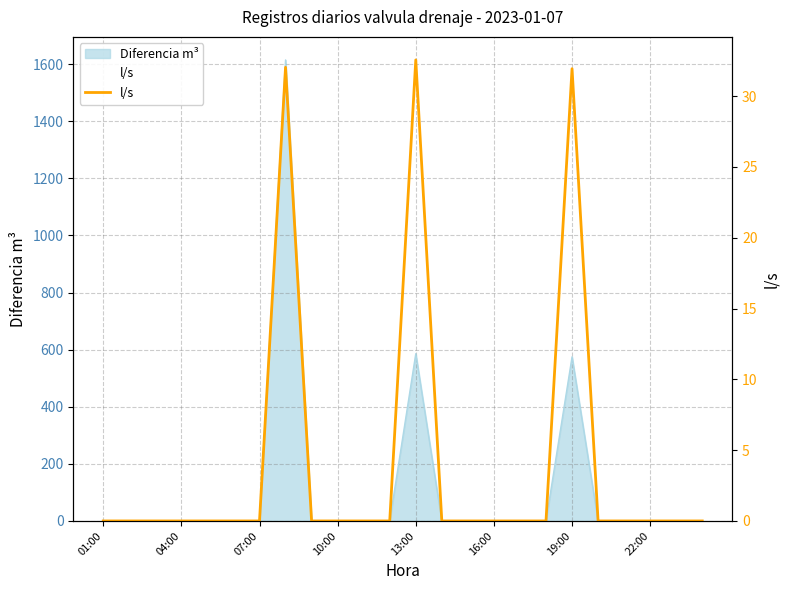

What is the sum of the values at 13:00 and 18?

31.9